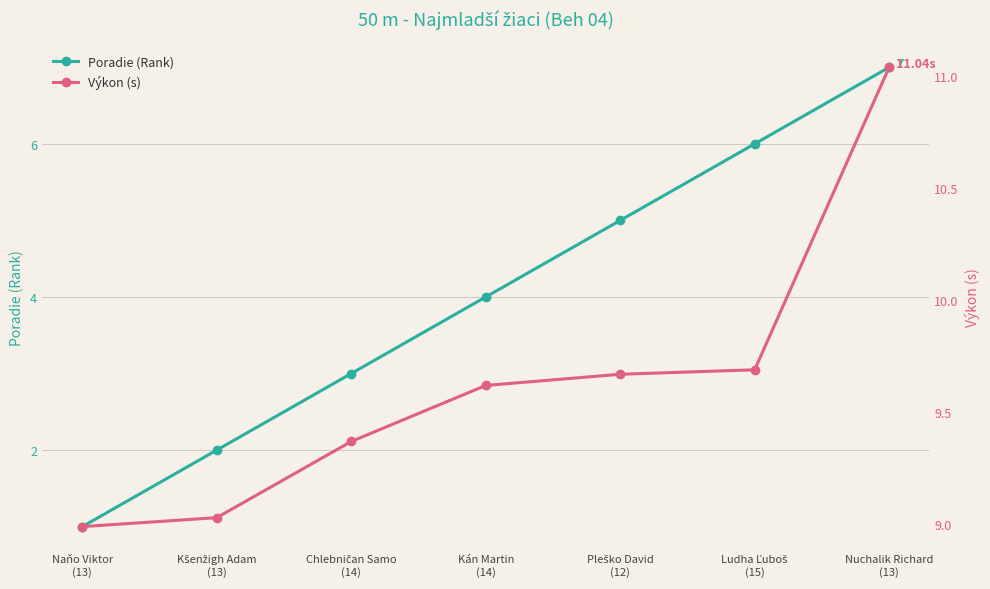

At Ludha Ľuboš
(15), list the series in order from smallest to largest.

Poradie (Rank), Výkon (s)